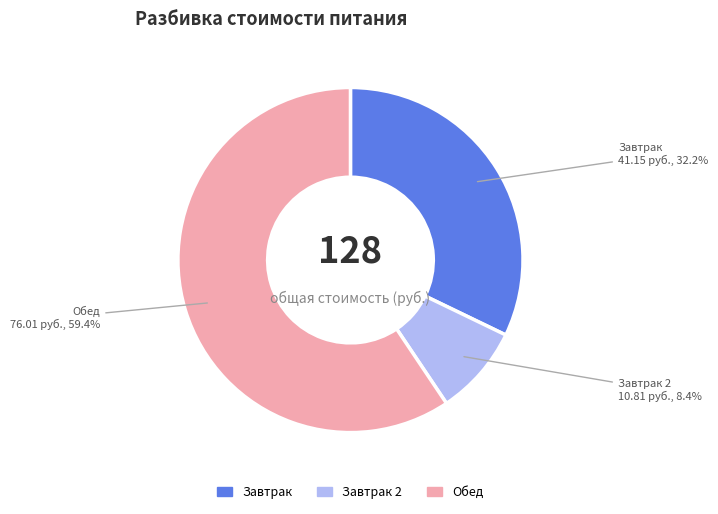

To the nearest percent, what is the average slice percentage?

33%